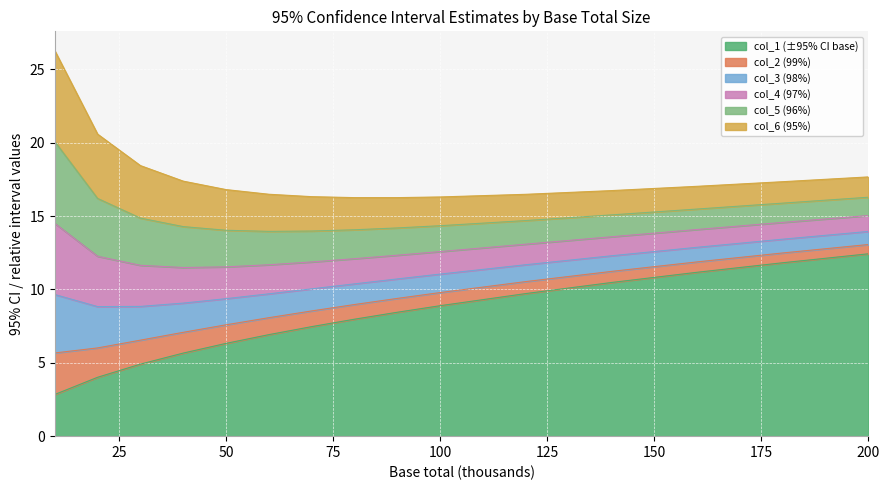

List the labels in order of col_1 (±95% CI base) value, largest first.

200, 180, 160, 140, 120, 100, 90, 80, 70, 60, 50, 40, 30, 20, 10